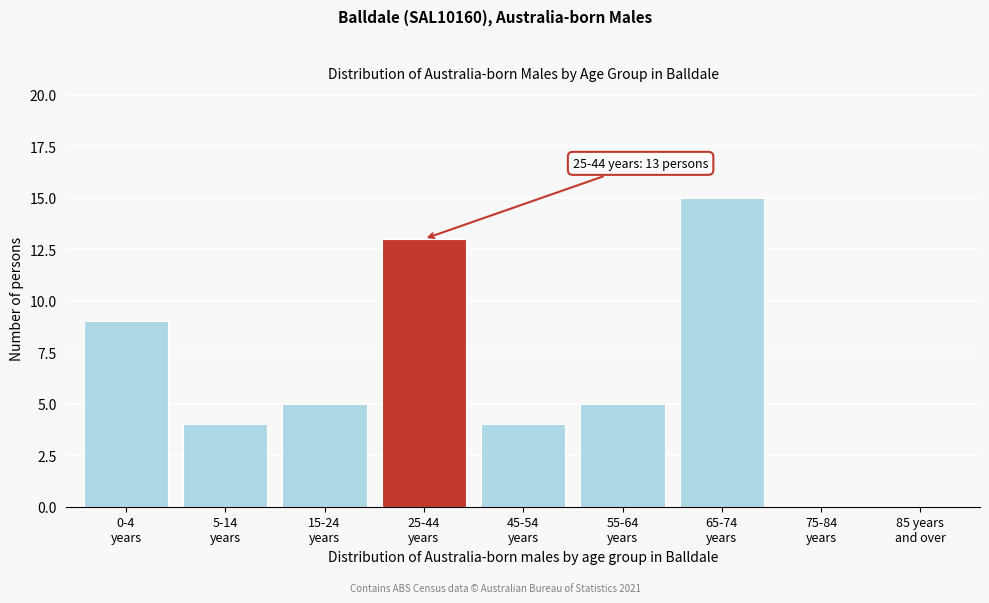

What is the sum of all values?

55